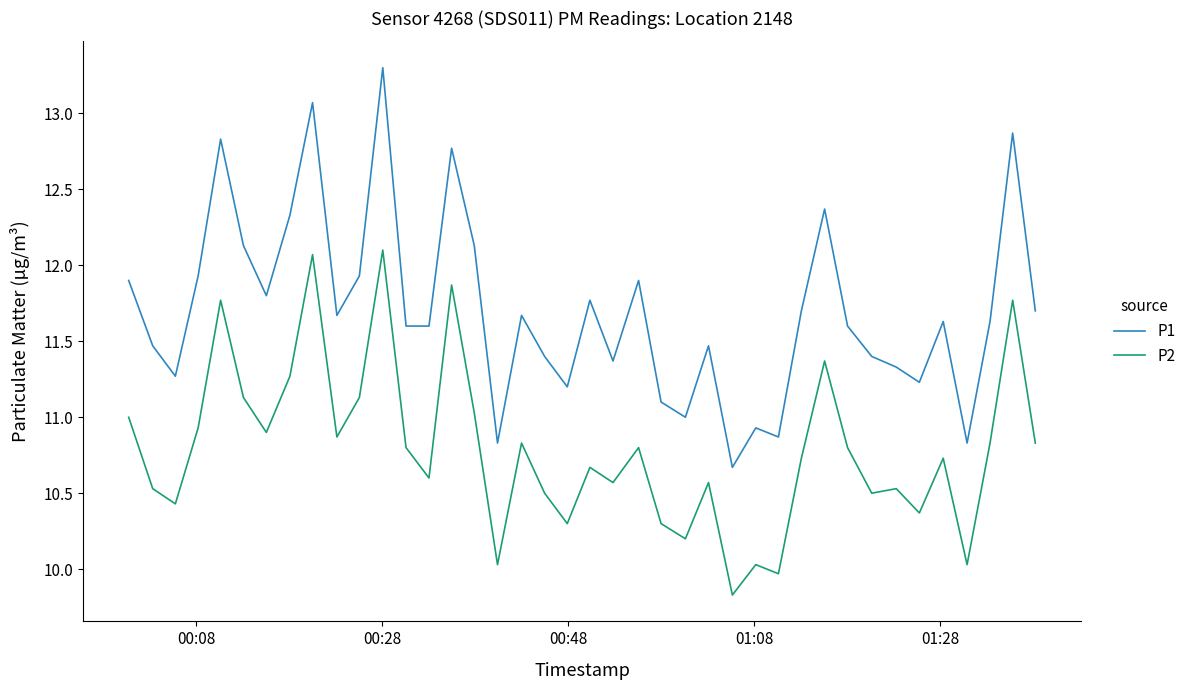

Which series has the largest range (max minus min)?

P1